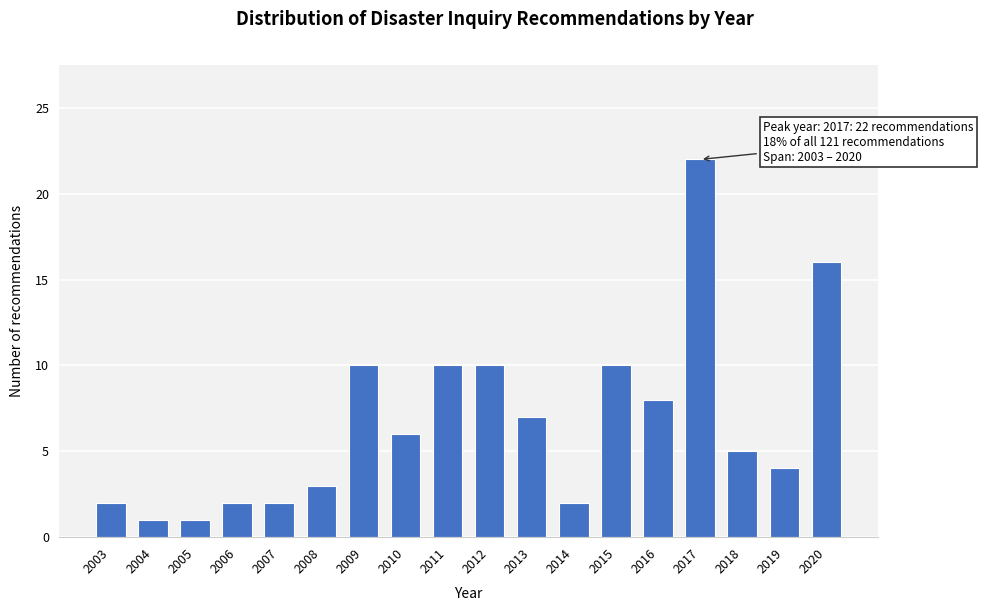

Reading left to right, what are all the values shown in this chart?

2	1	1	2	2	3	10	6	10	10	7	2	10	8	22	5	4	16